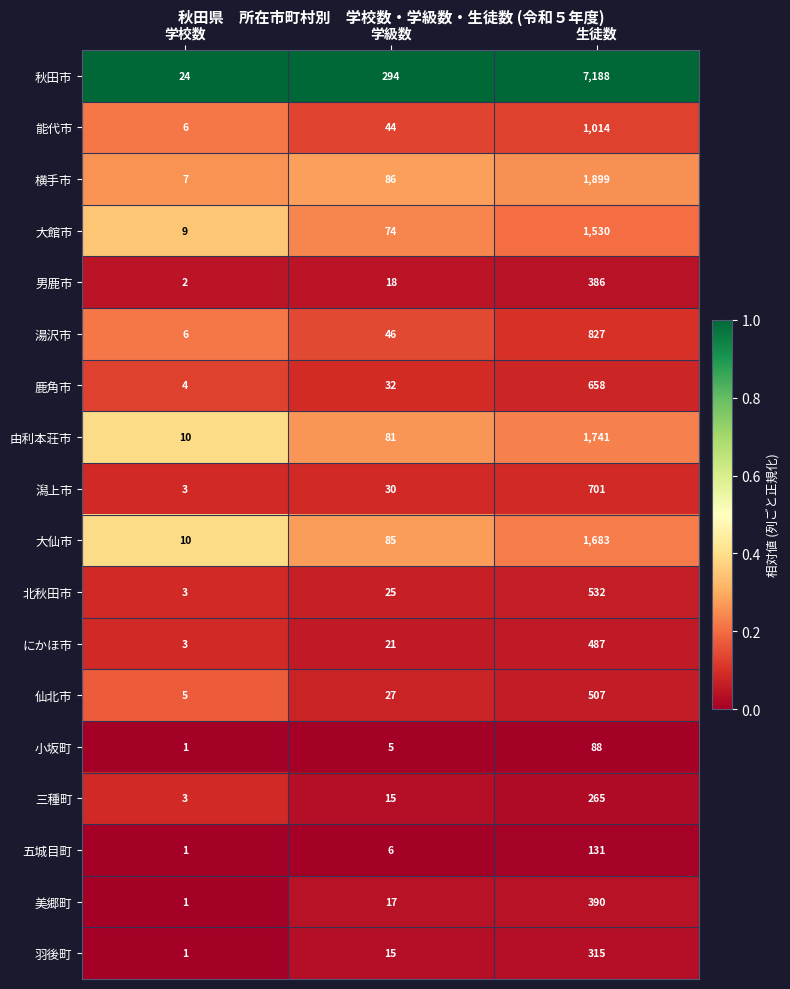

Which label corresponds to the largest value in the chart?

生徒数